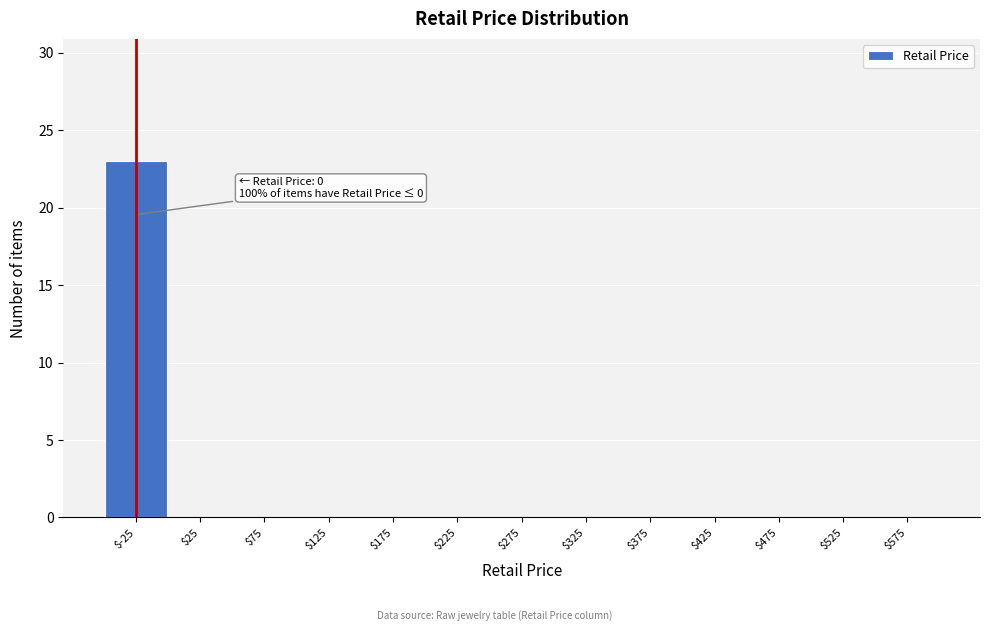

At which category does the chart reach its peak across all series?

$-25